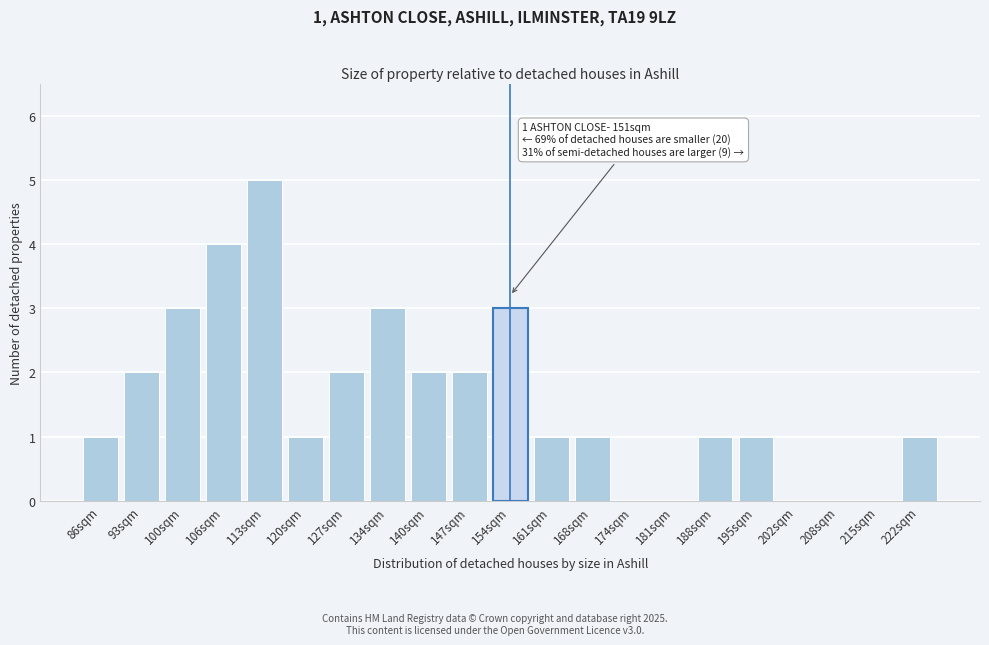

Reading left to right, transcribe all the data shown in this chart.

86sqm=1	93sqm=2	100sqm=3	106sqm=4	113sqm=5	120sqm=1	127sqm=2	134sqm=3	140sqm=2	147sqm=2	154sqm=3	161sqm=1	168sqm=1	174sqm=0	181sqm=0	188sqm=1	195sqm=1	202sqm=0	208sqm=0	215sqm=0	222sqm=1